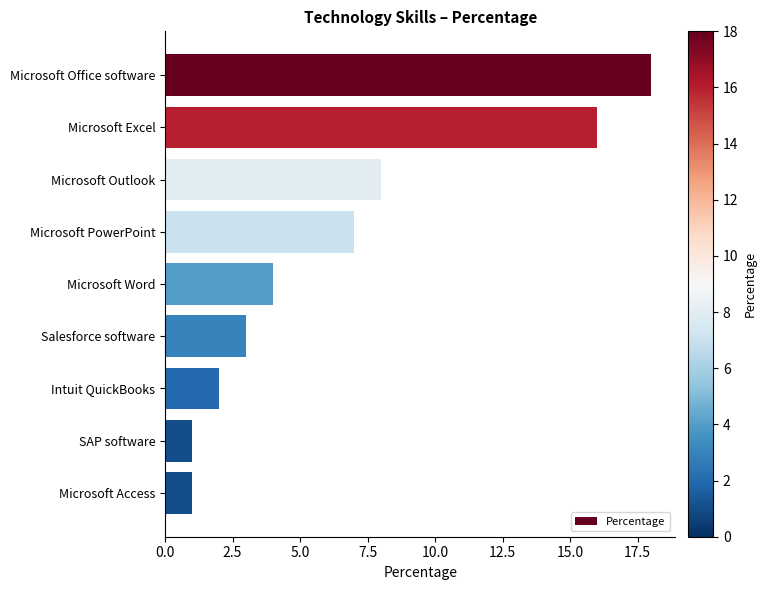

Does the chart contain stacked bars?

No